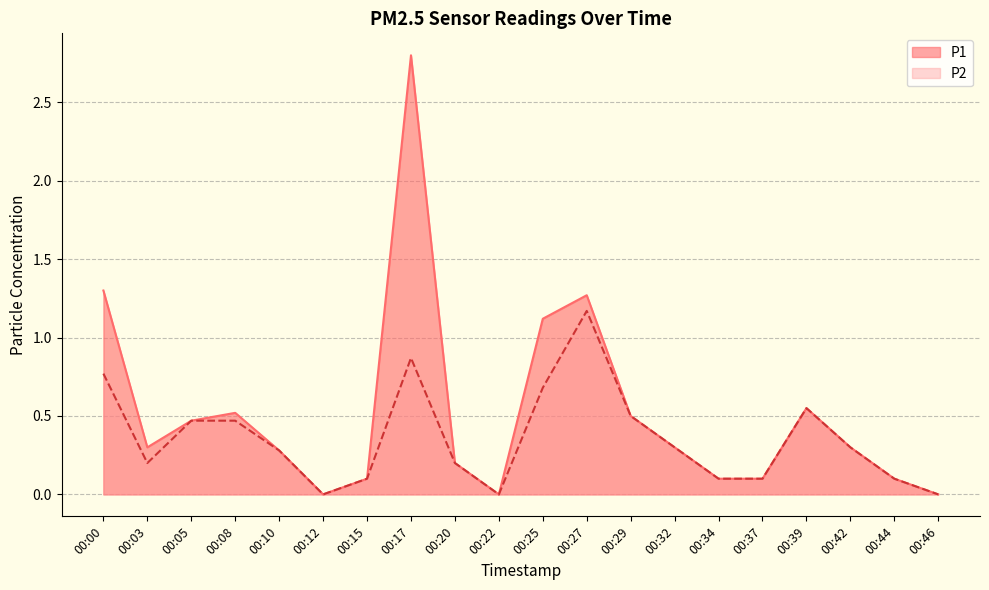

What are all the series names shown in the legend?

P1, P2